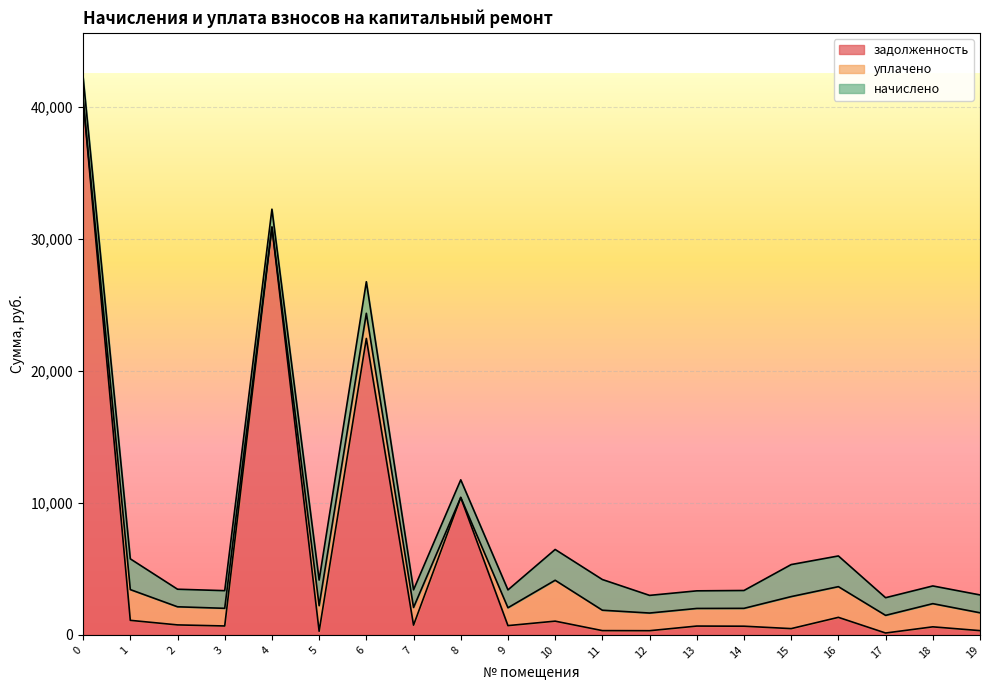

True or false: начислено has a value of 945.5 at 1.

False